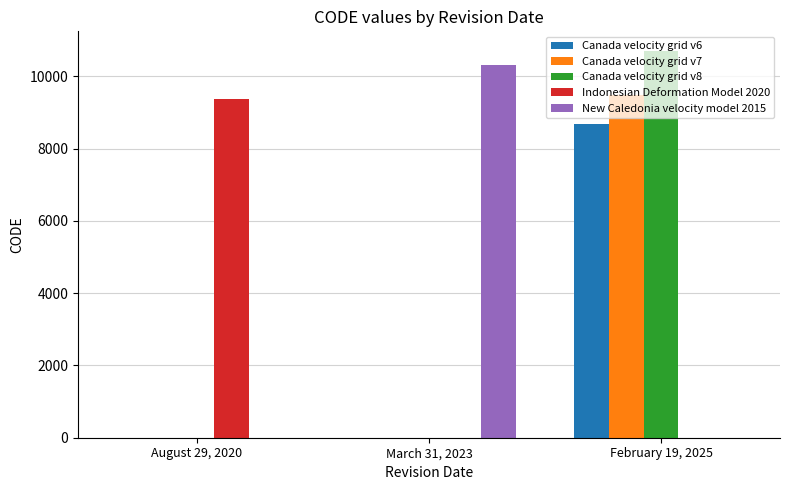

The Canada velocity grid v8 series shows -3525 at August 29, 2020. True or false?

False